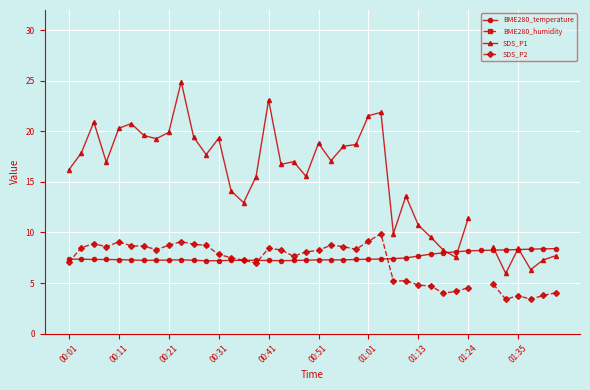

True or false: BME280_temperature has more than 0 interior local peaks.

True